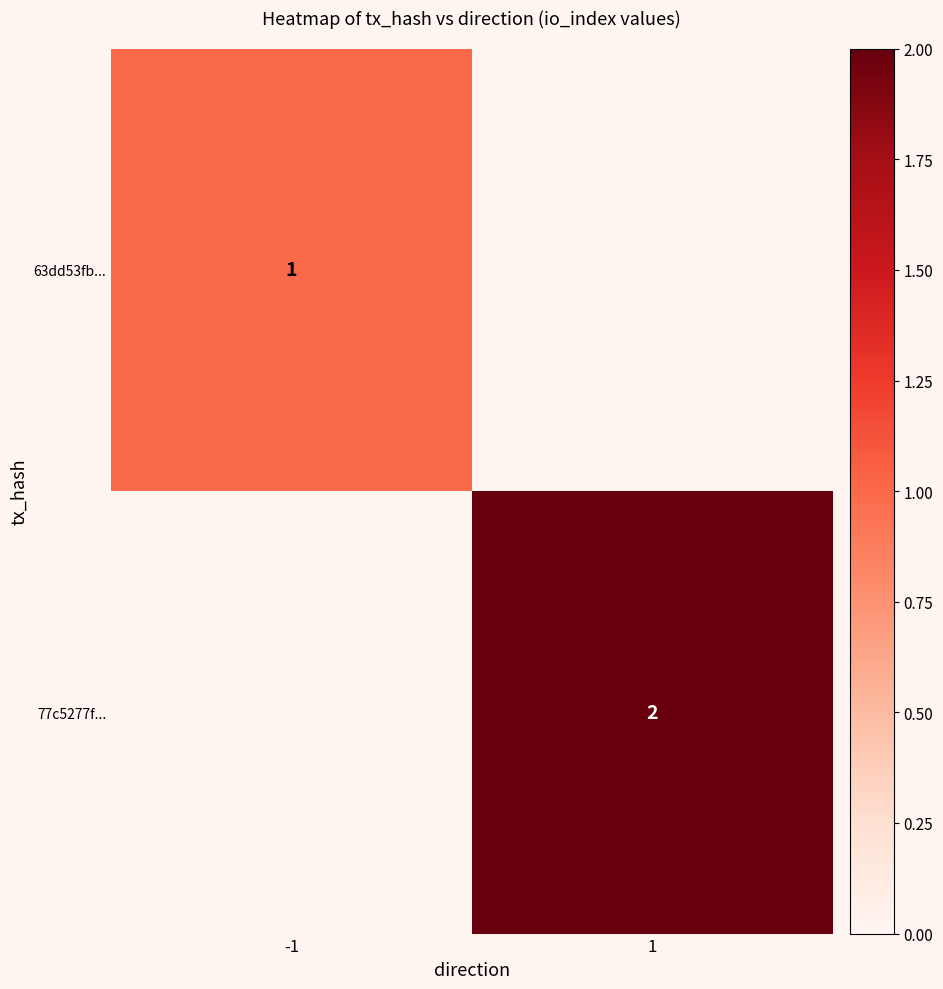

How many distinct data groups are displayed?

2